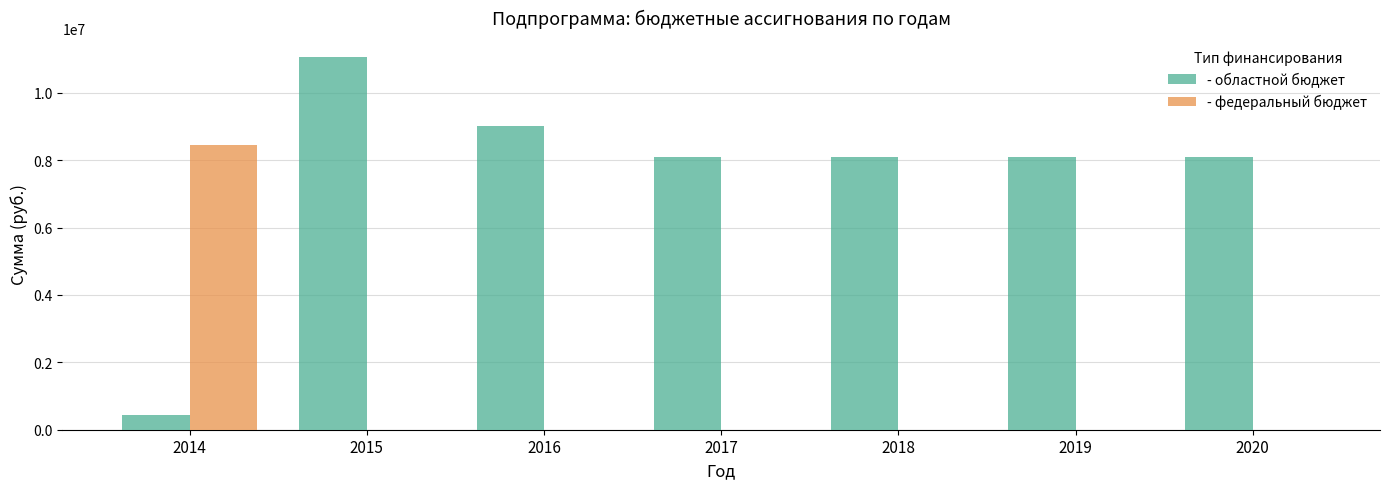

Is the value of - областной бюджет at 2014 greater than the value of - федеральный бюджет at 2017?

Yes